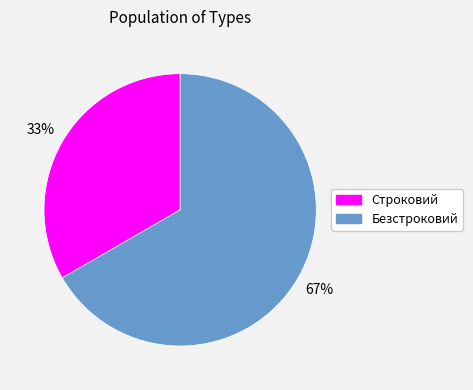

Rank the categories by value from highest to lowest.

Безстроковий, Строковий